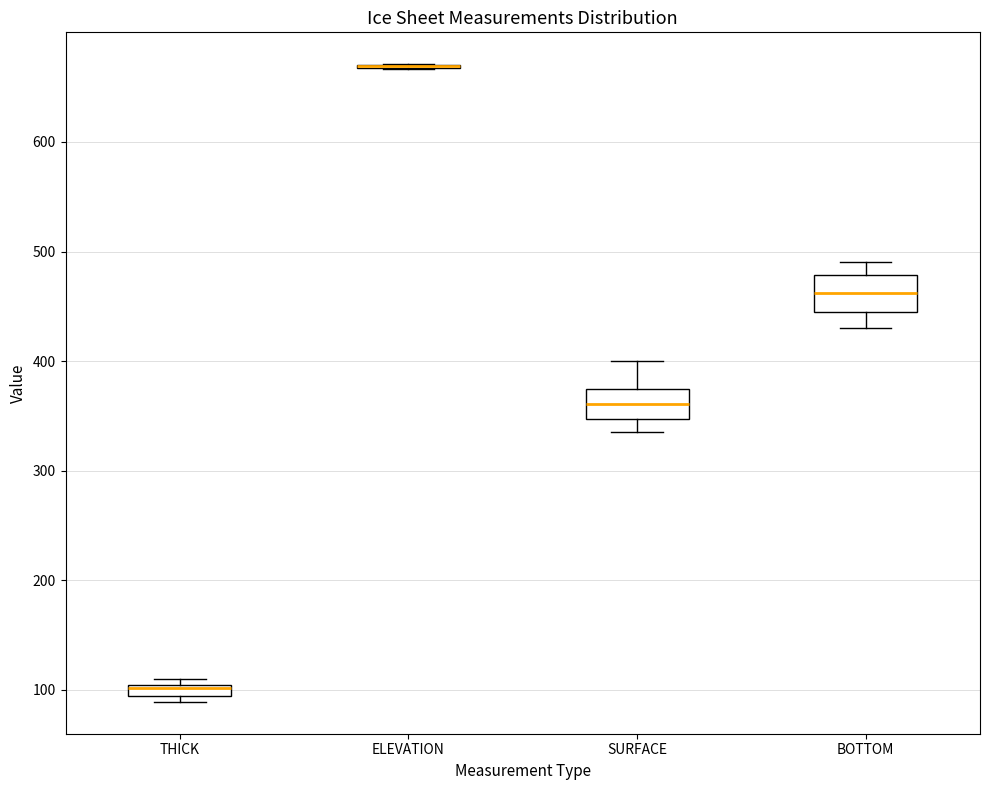

Where is the upper edge of the box for BOTTOM on the y-axis? The values are not printed on the chart, so give them approximately, as read against the axis.

480